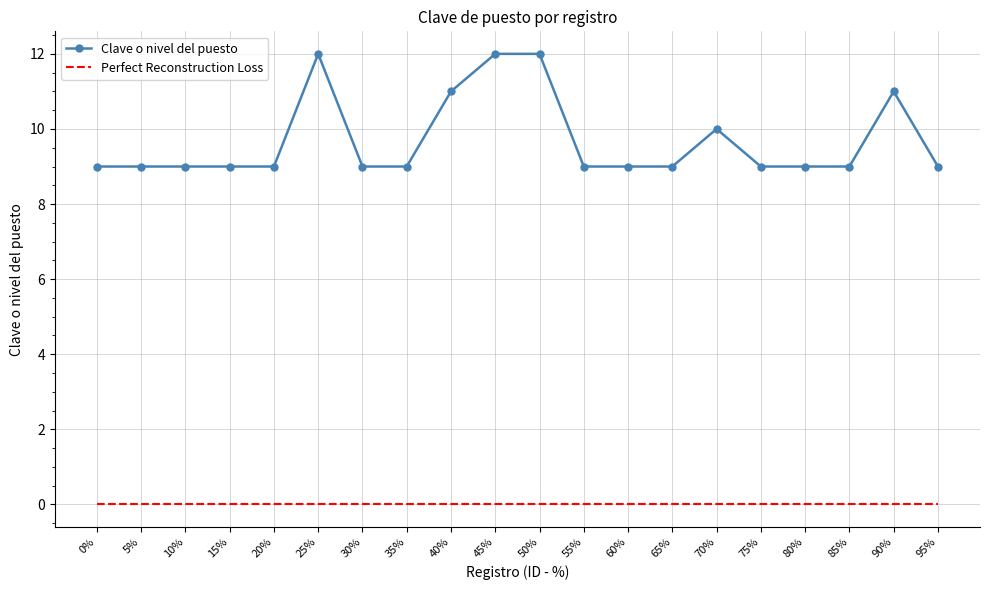

Rank the series by their average value, from lowest to highest.

Perfect Reconstruction Loss, Clave o nivel del puesto